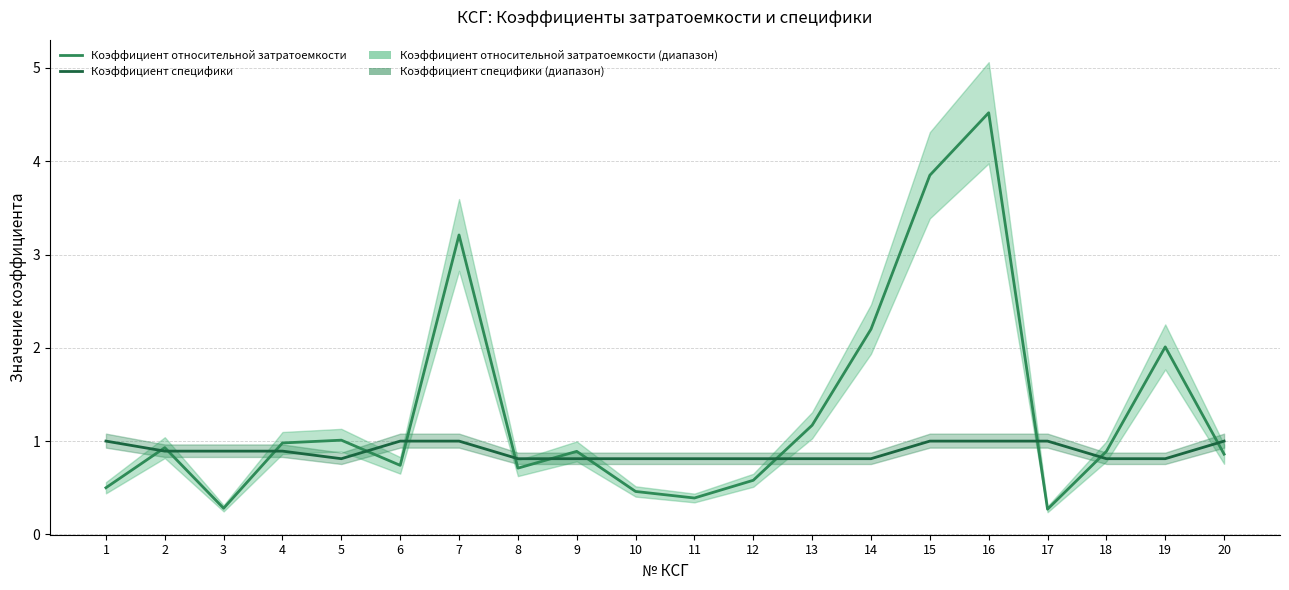

Reading right to left, transcribe all the data shown in this chart.

Коэффициент относительной затратоемкости: 20=0.9	19=2.0	18=0.9	17=0.3	16=4.5	15=3.9	14=2.2	13=1.2	12=0.6	11=0.4	10=0.5	9=0.9	8=0.7	7=3.2	6=0.7	5=1.0	4=1.0	3=0.3	2=0.9	1=0.5
Коэффициент специфики: 20=1.0	19=0.8	18=0.8	17=1.0	16=1.0	15=1.0	14=0.8	13=0.8	12=0.8	11=0.8	10=0.8	9=0.8	8=0.8	7=1.0	6=1.0	5=0.8	4=0.9	3=0.9	2=0.9	1=1.0